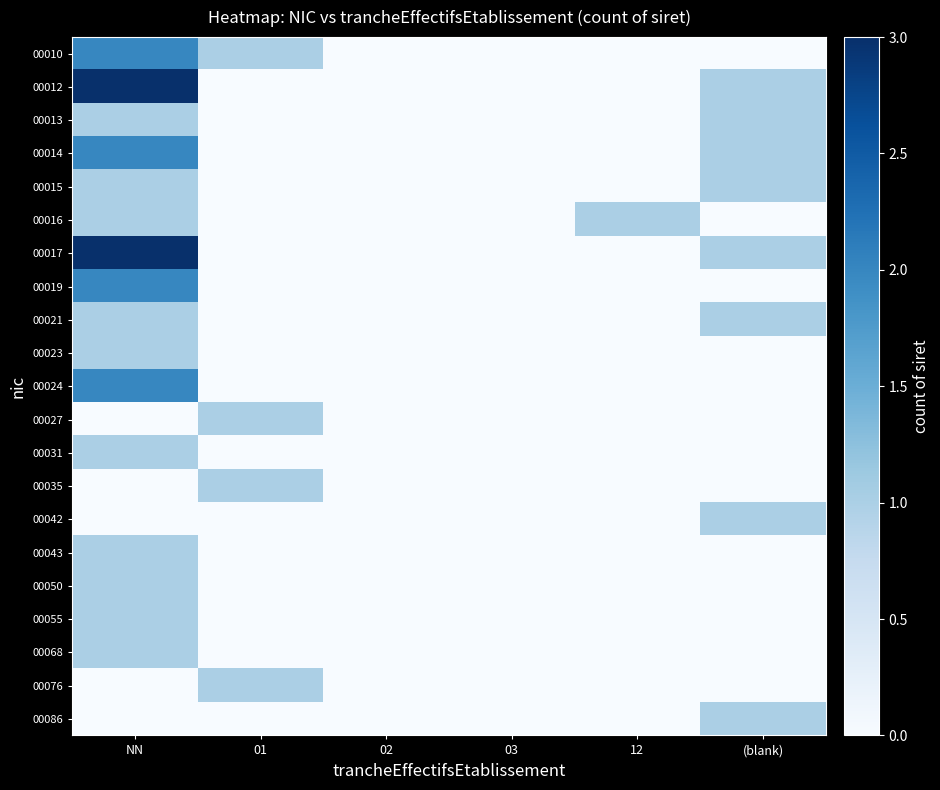

Between NN and 01, which series saw the biggest shift?

00012